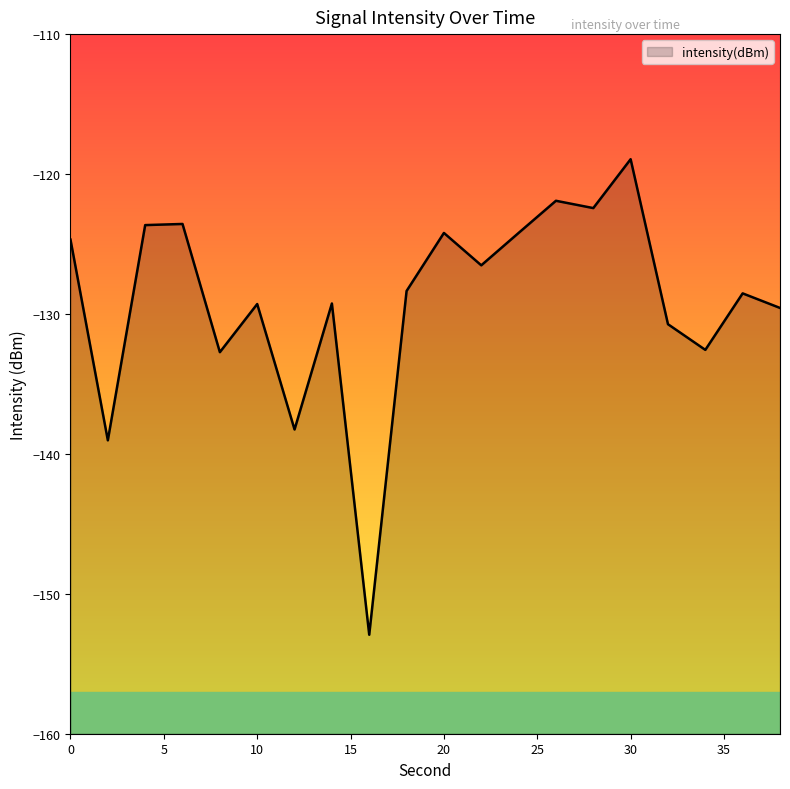

What is the minimum value shown in the chart?

-152.9